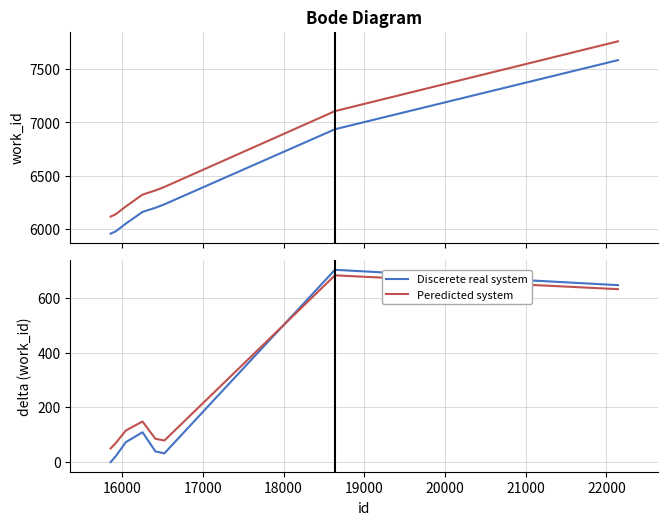

True or false: Discerete real system and Peredicted system cross at least once.

True